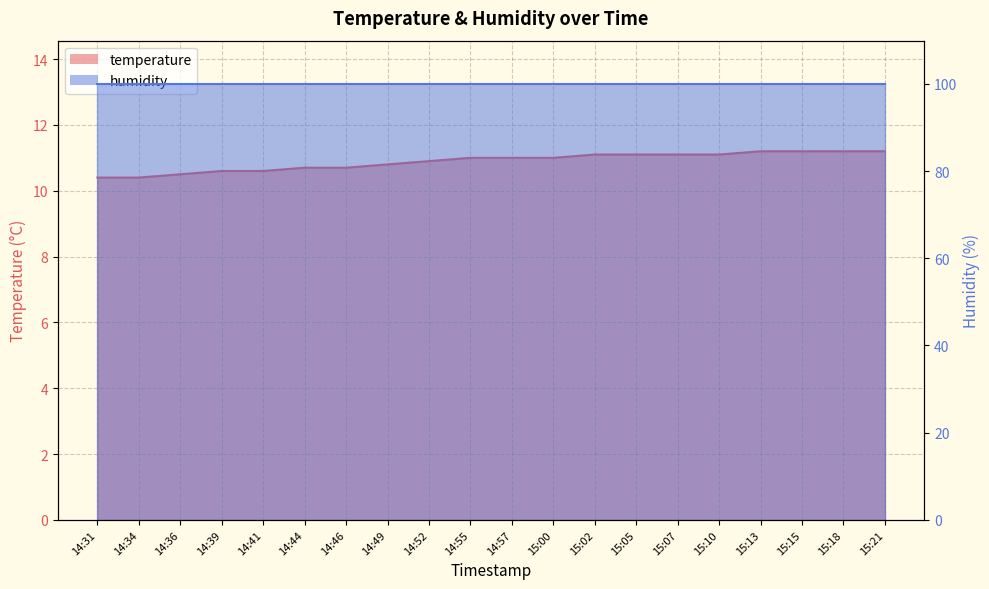

Where does the data first go above 11?

15:02